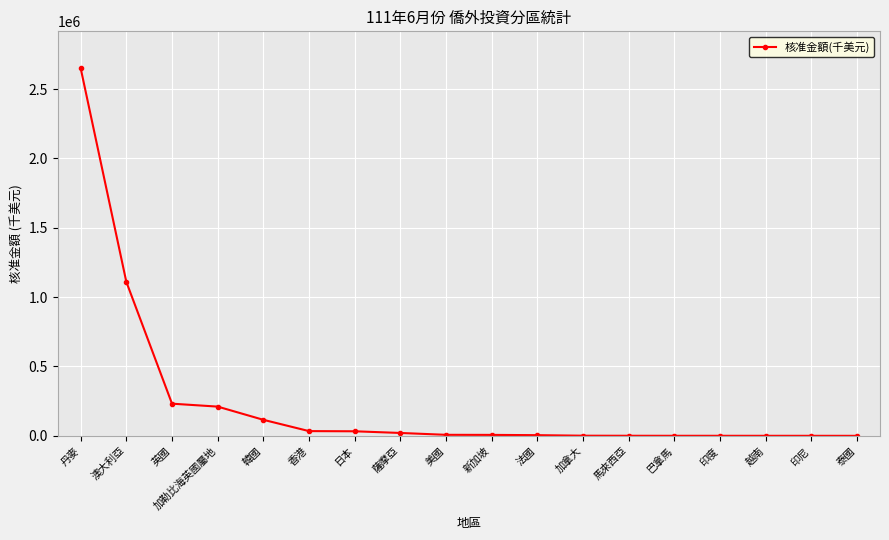

What is the sum of the values at 薩摩亞 and 巴拿馬?

20965.5